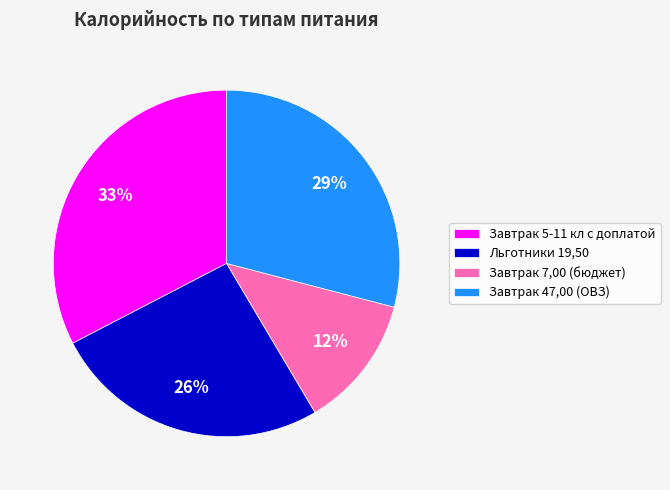

Which slice is the smallest?

Завтрак 7,00 (бюджет)